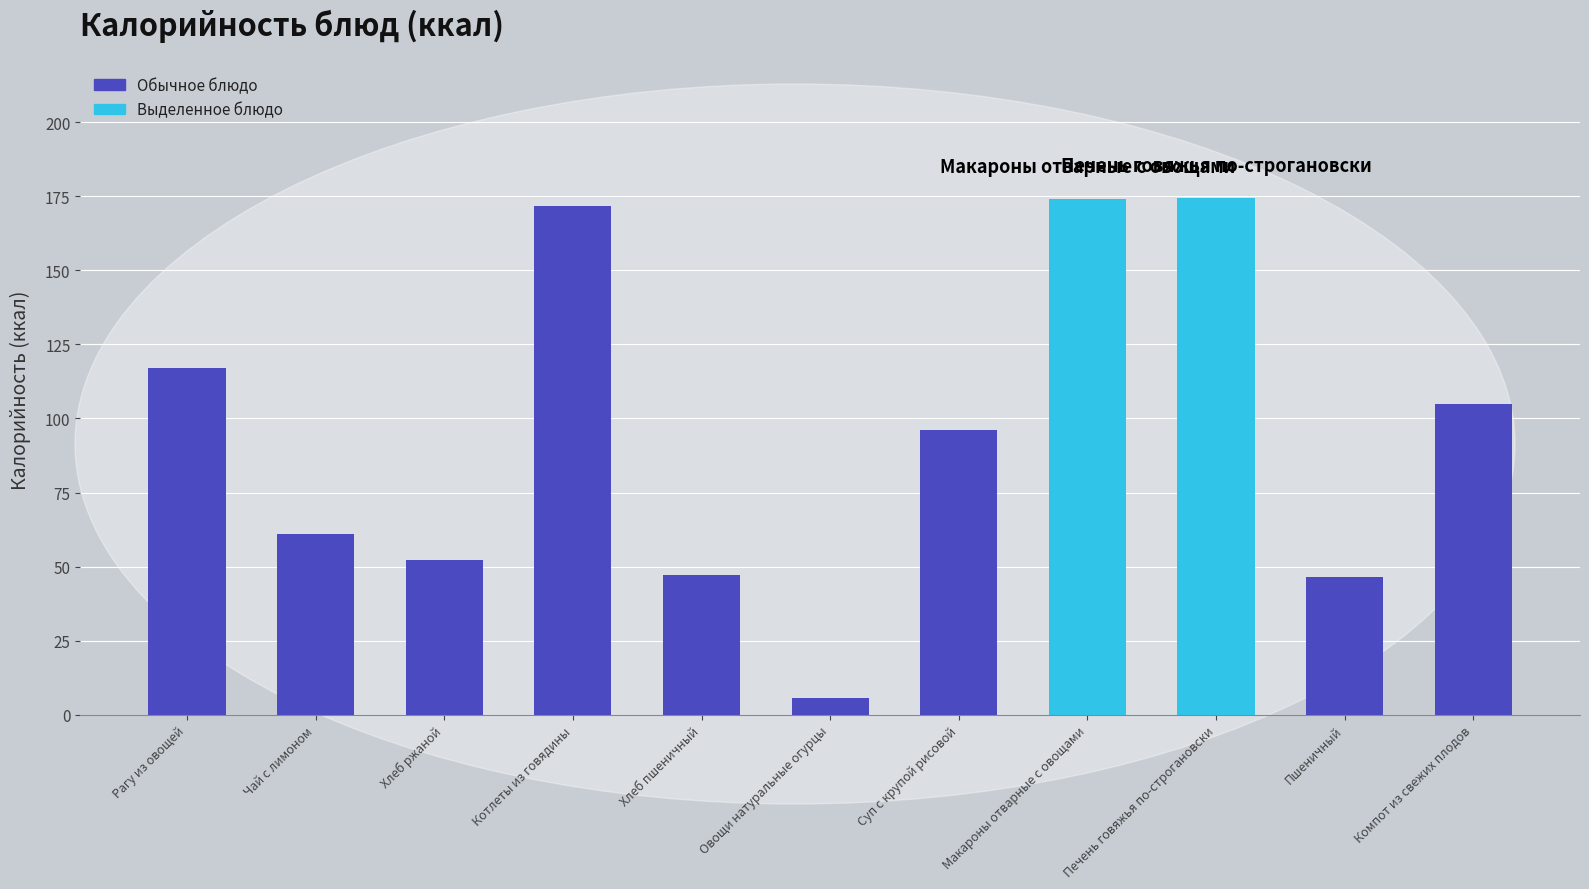

How many bars are there in total?

11